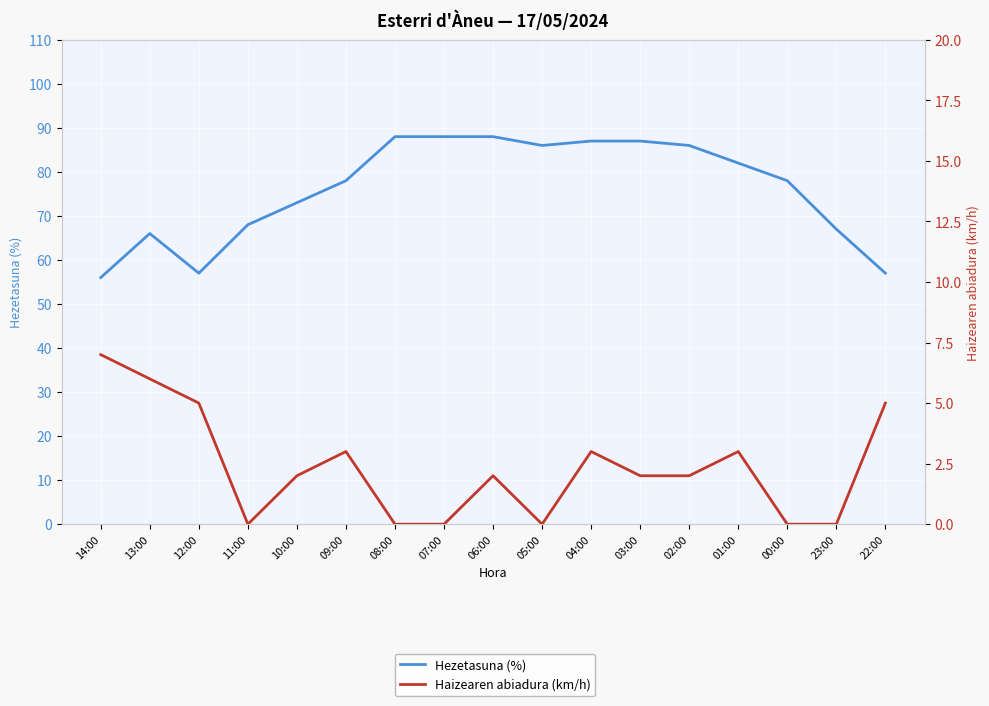

Which has a higher value, 03:00 or 06:00?

06:00